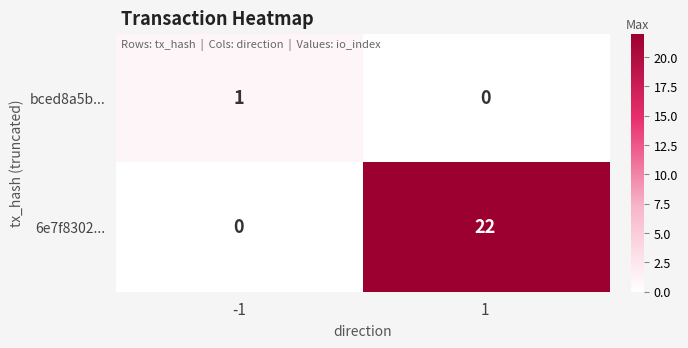

What is the average value of the 6e7f8302... series?

11